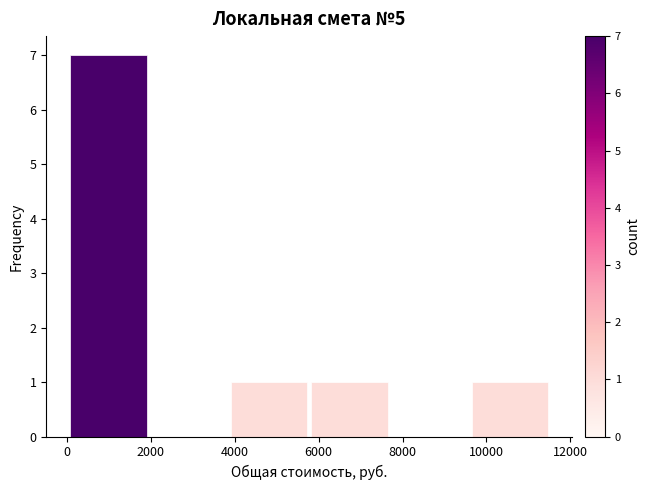

How tall is the bar that spans 4000 to 5800 on the x-axis? Neither the bar edges nor the heights are printed on the chart, so give them approximately, as read against the axes.

1